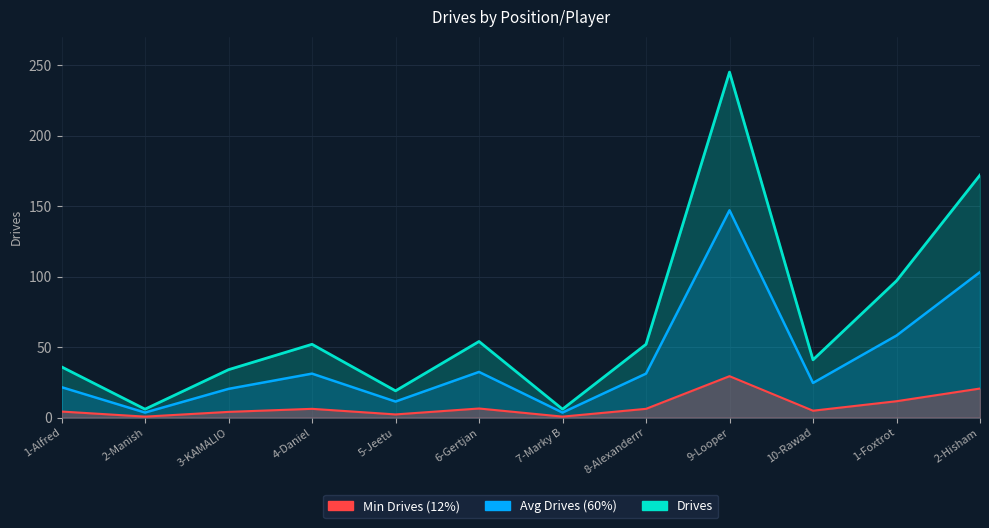

What position from the right is 1-Alfred?

12